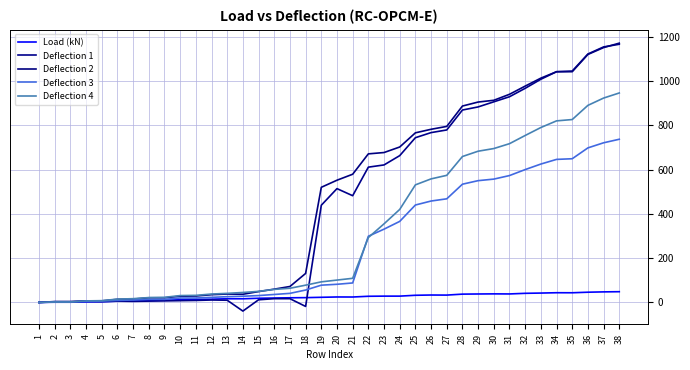

Which series has the largest total across all categories?

Deflection 2